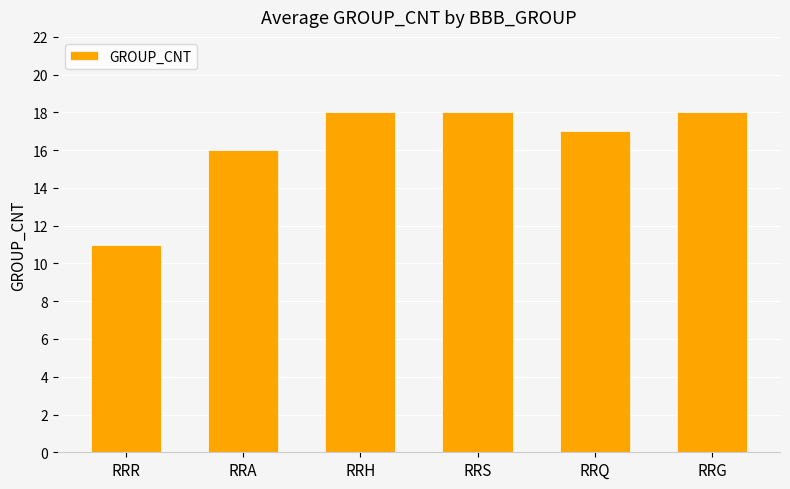

Reading left to right, transcribe all the data shown in this chart.

RRR=11	RRA=16	RRH=18	RRS=18	RRQ=17	RRG=18